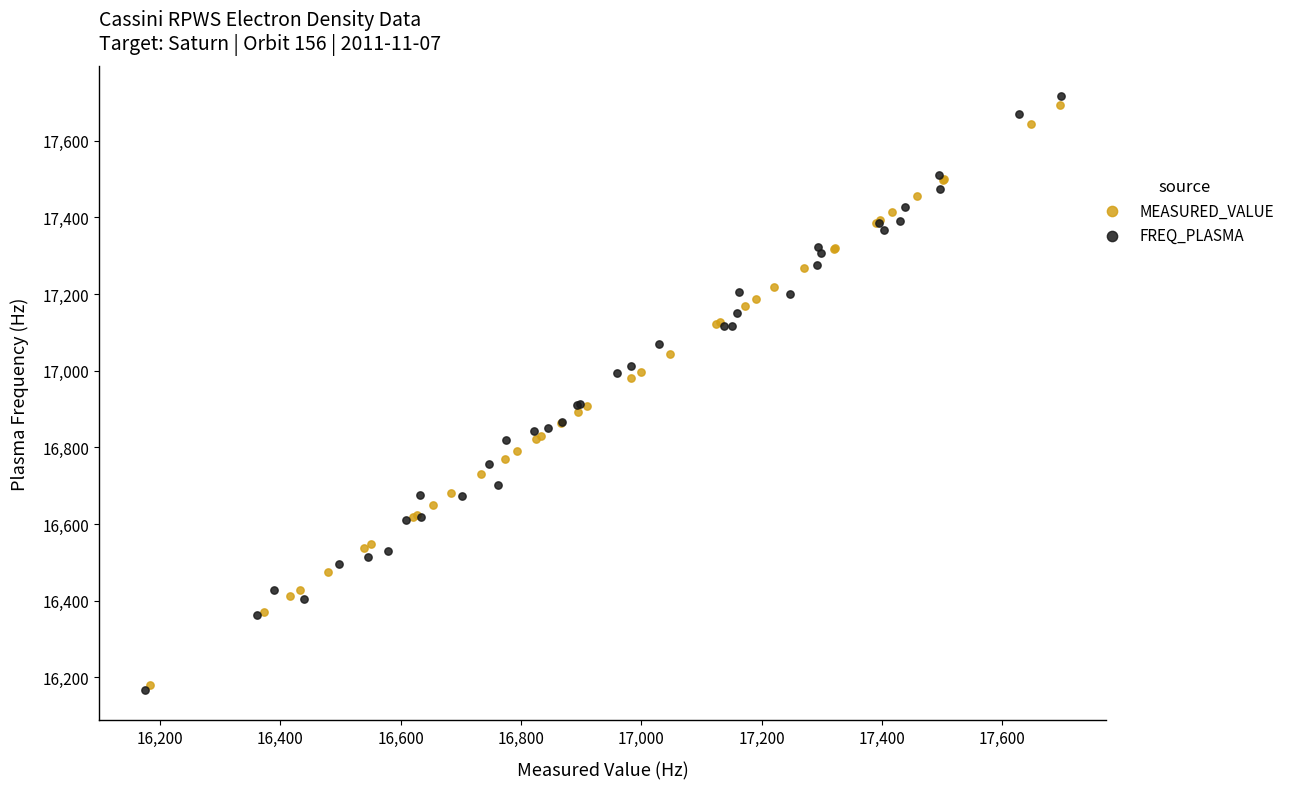

Which series has the widest spread of Y values?

FREQ_PLASMA